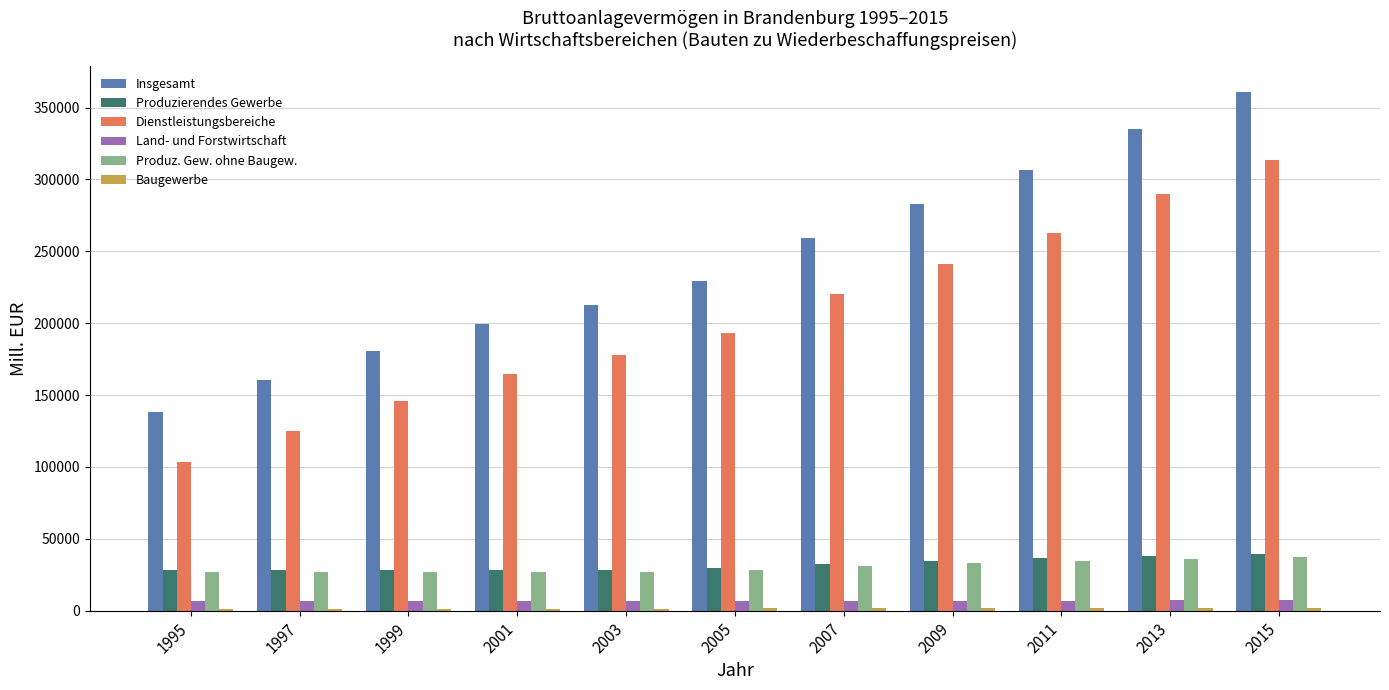

Which series has the largest range (max minus min)?

Insgesamt